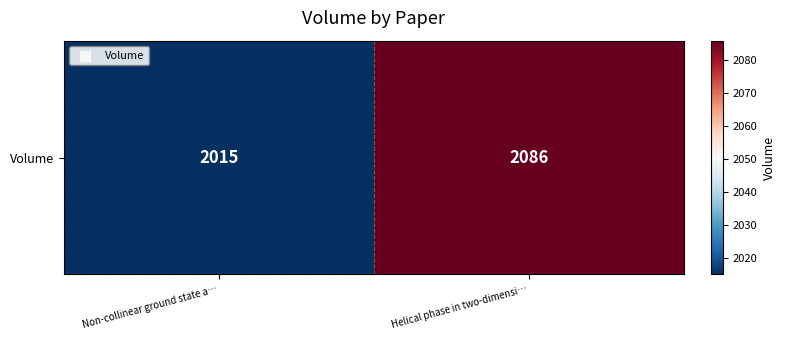

Reading left to right, transcribe all the data shown in this chart.

2015	2086